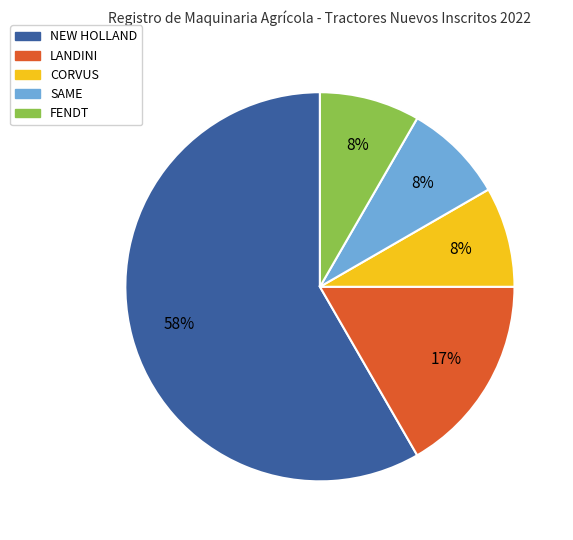

How many slices are in this pie chart?

5